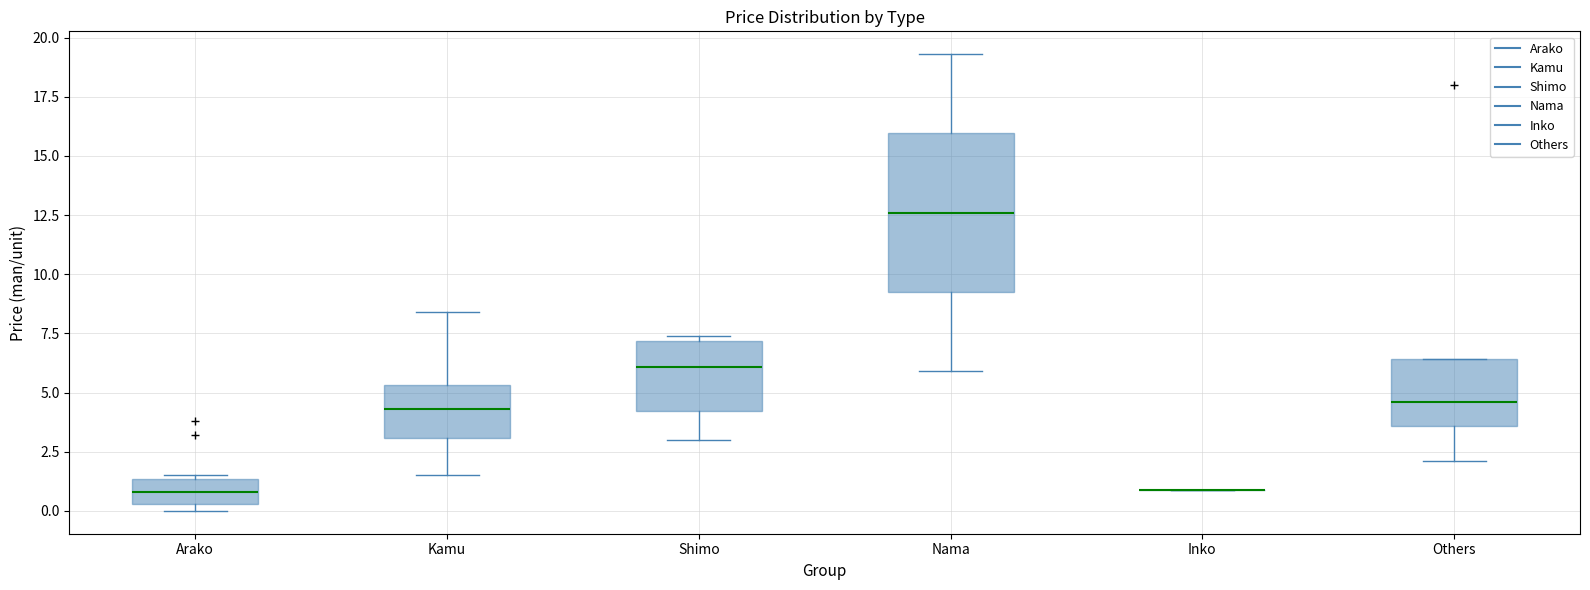

Where is the lower edge of the box for Others on the y-axis? The values are not printed on the chart, so give them approximately, as read against the axis.

3.5